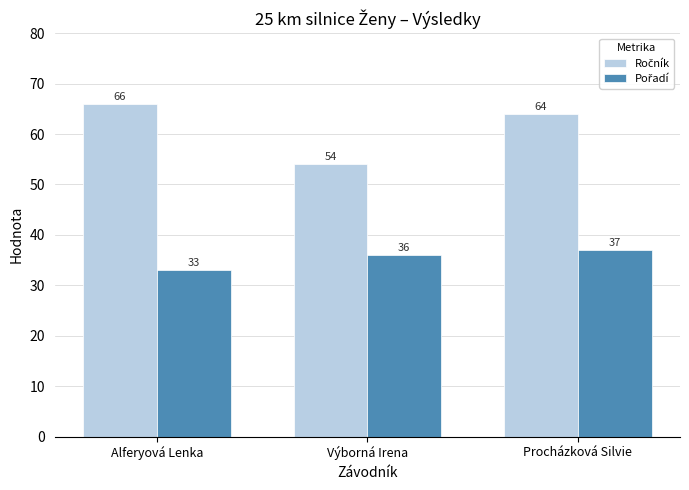

How many groups of bars are there?

3